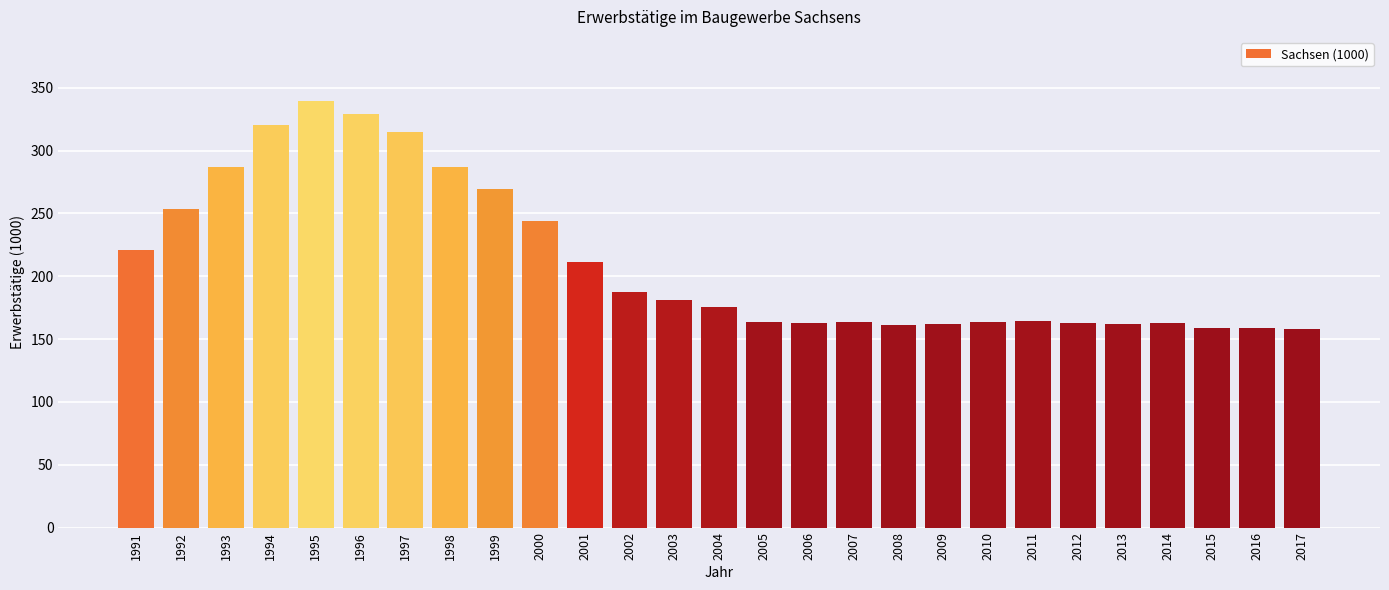

What value does the data have at 2017?

158.2